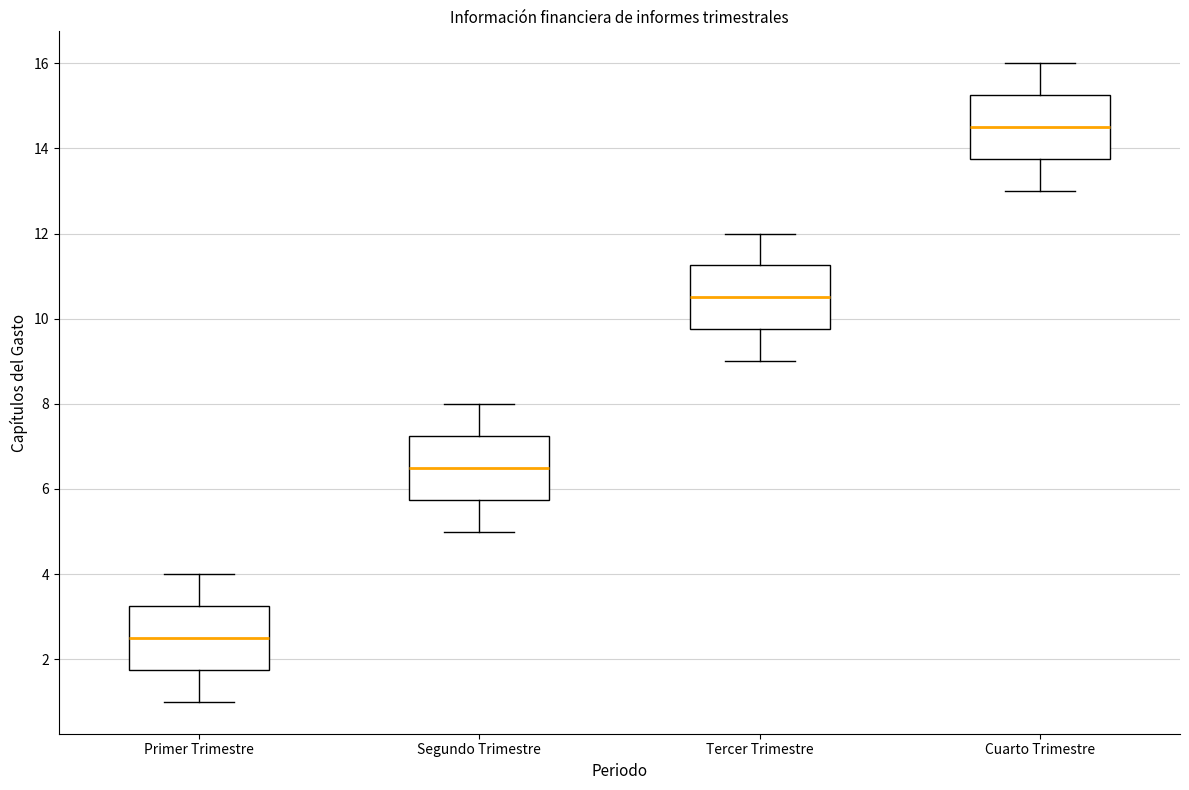

Reading left to right, transcribe this box plot: for each box, give where its median line is, the range the box spans, and where its two whiskers end, as read against the y-axis. The values are not printed on the chart, so give them approximately, as read against the axis.

Primer Trimestre: median 2.6, box 1.8 to 3.2, whiskers 1.0 to 4.0
Segundo Trimestre: median 6.6, box 5.8 to 7.2, whiskers 5.0 to 8.0
Tercer Trimestre: median 10.6, box 9.8 to 11.2, whiskers 9.0 to 12.0
Cuarto Trimestre: median 14.6, box 13.8 to 15.2, whiskers 13.0 to 16.0